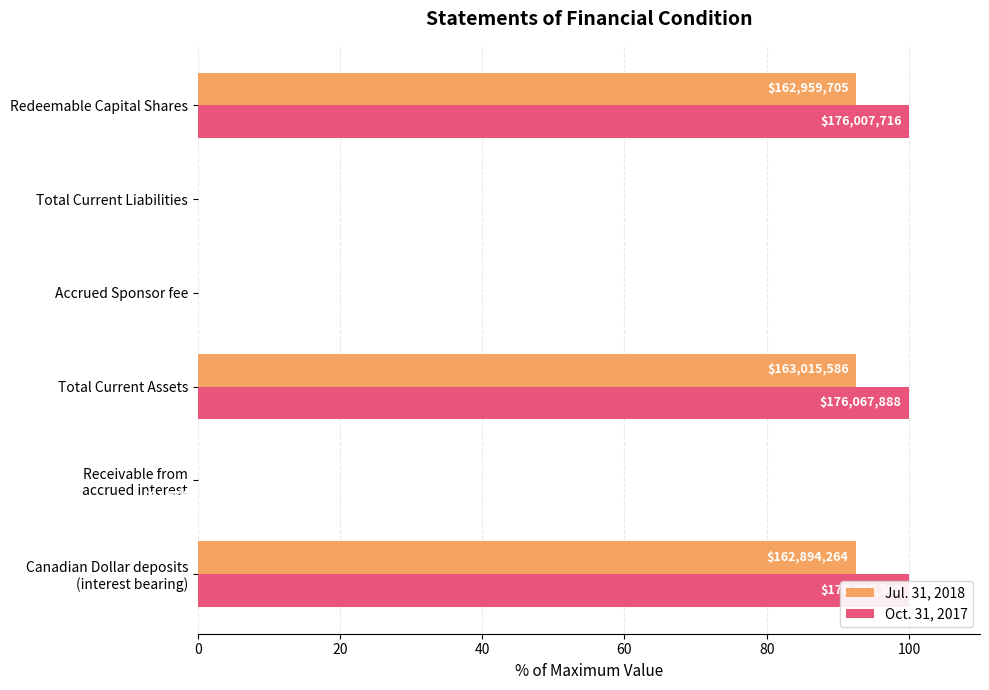

What is the average value of the Oct. 31, 2017 series?

50.0